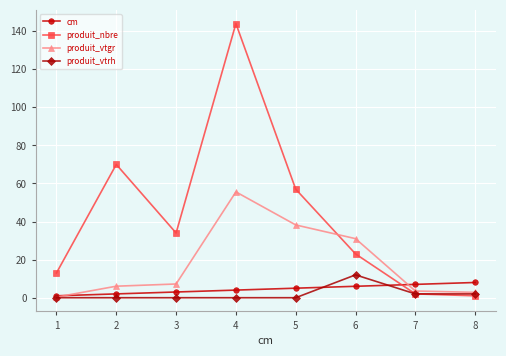

True or false: produit_nbre has more than 2 interior local peaks.

False